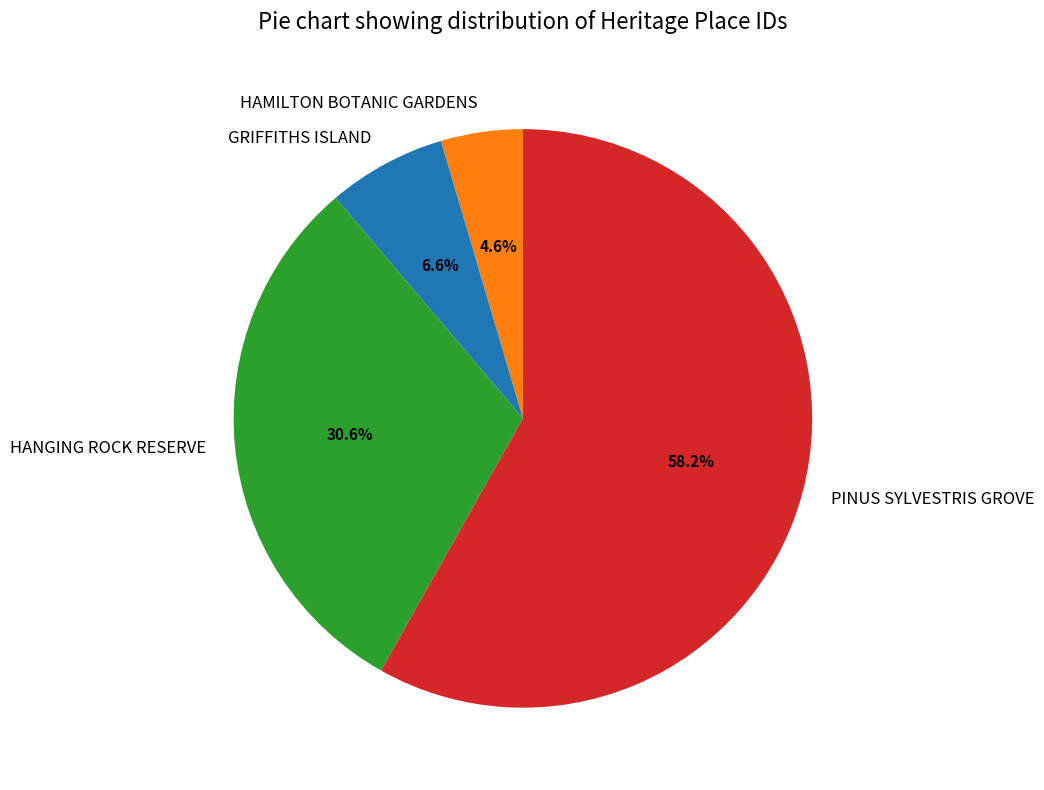

To the nearest percent, what is the combined percentage of PINUS SYLVESTRIS GROVE and GRIFFITHS ISLAND?

65%